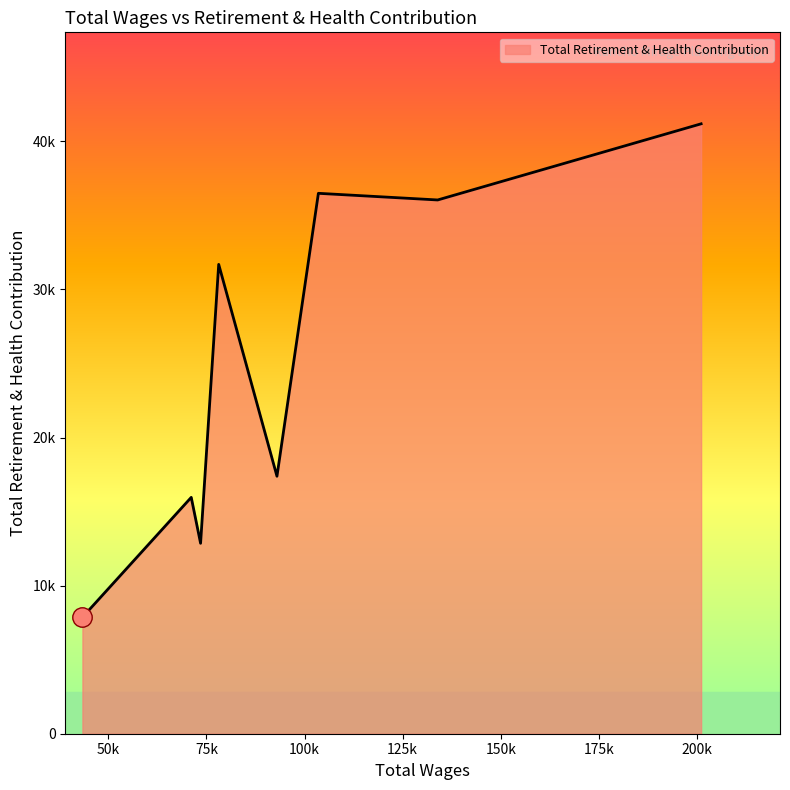

Does the chart display data point markers on the line(s)?

No